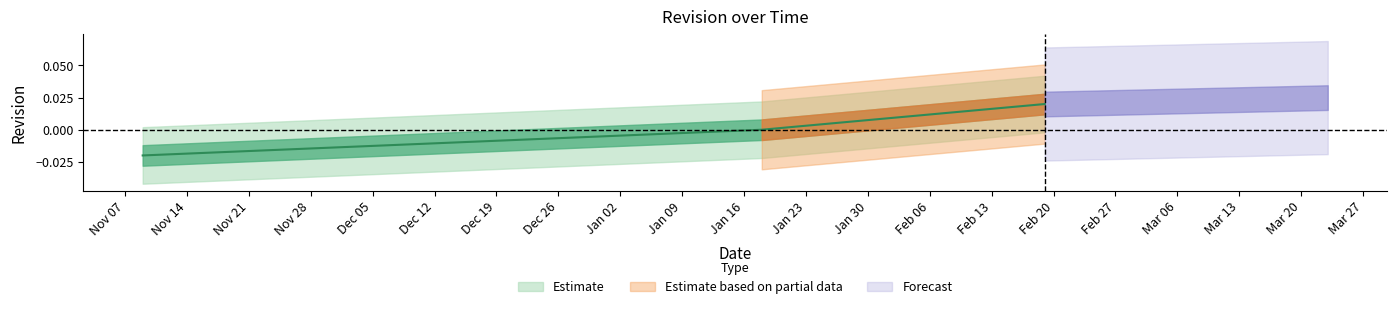

Reading left to right, transcribe all the data shown in this chart.

2017-11-09=-0.0	2018-01-18=0.0	2018-02-19=0.0